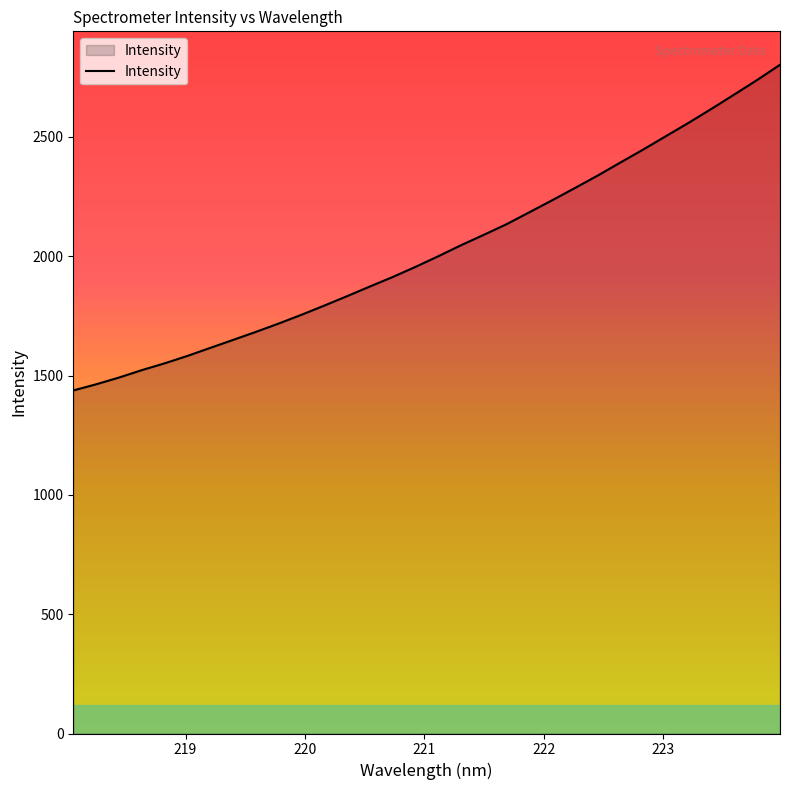

What is the smallest value displayed?

1437.5